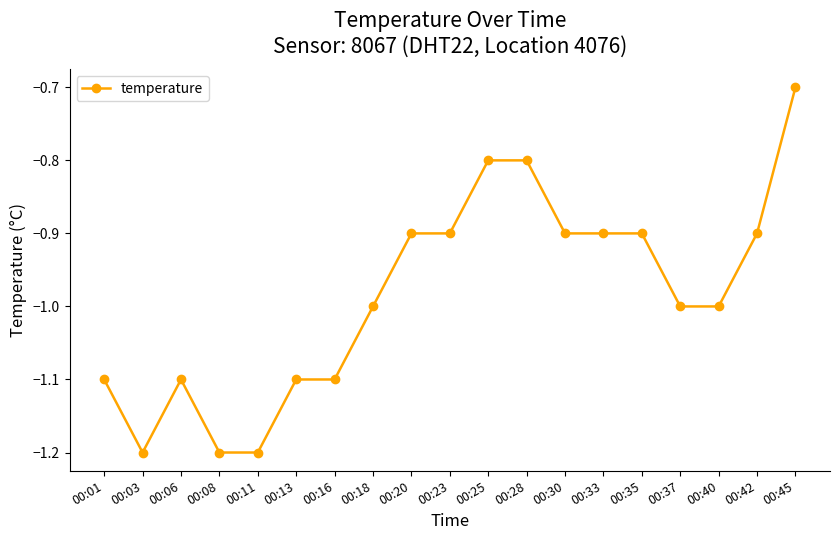

True or false: the data has more than 0 interior local peaks.

True